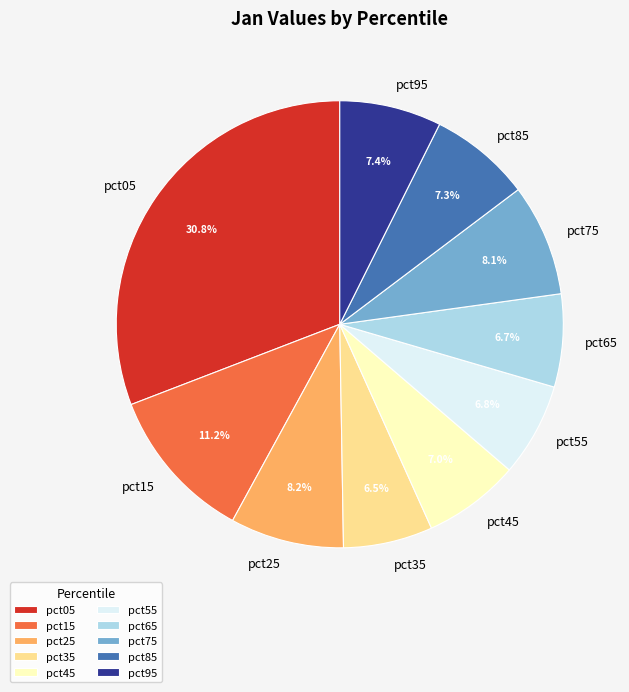

Which category has the biggest portion of the pie?

pct05